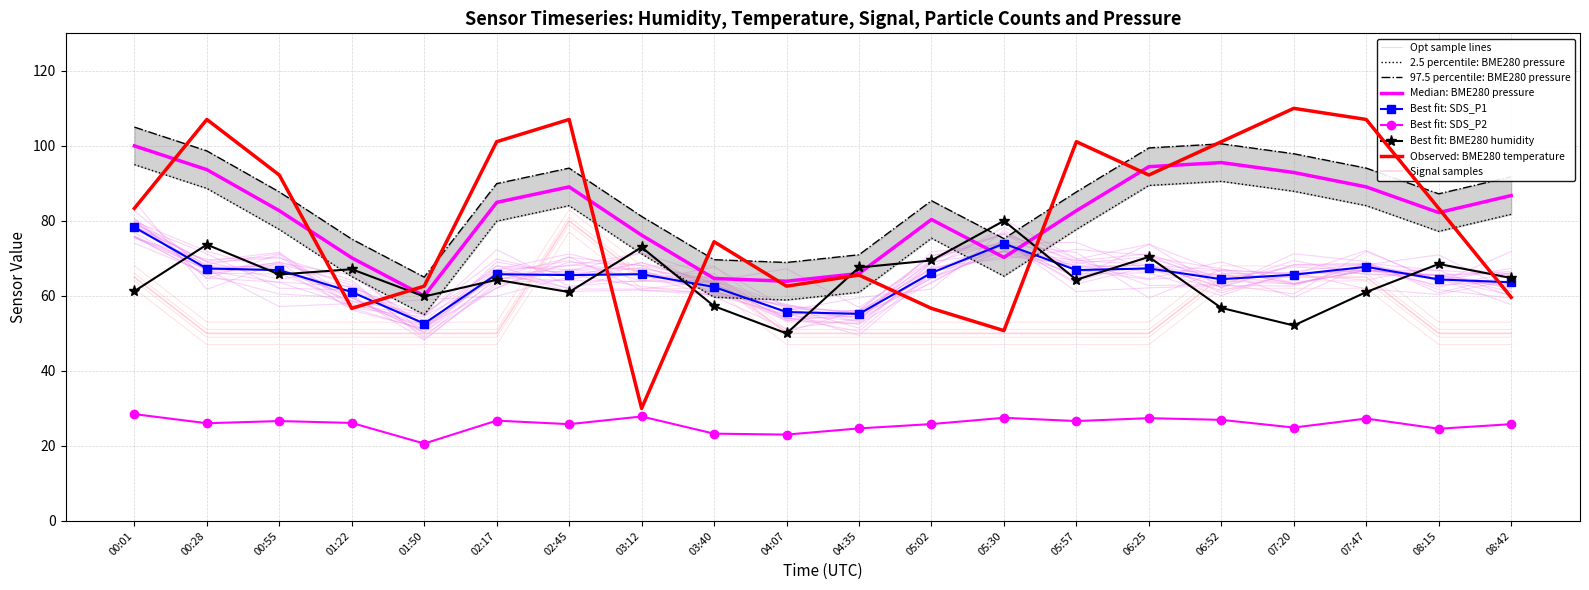

Is the value of BME280_pressure_norm at 07:20 greater than the value of BME280_temperature at 00:28?

No